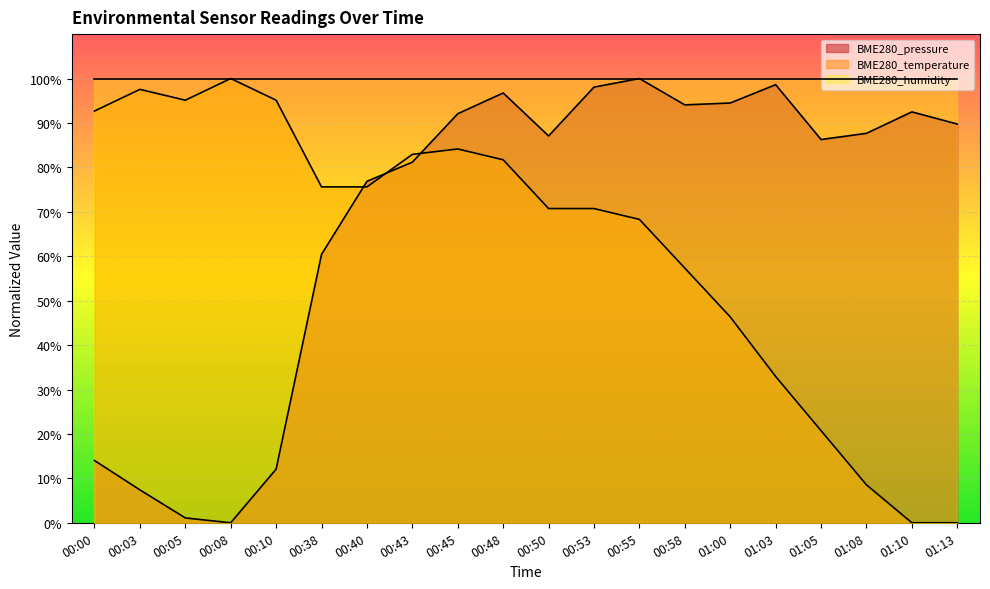

List the series in order of their overall mean, highest first.

BME280_humidity, BME280_pressure, BME280_temperature